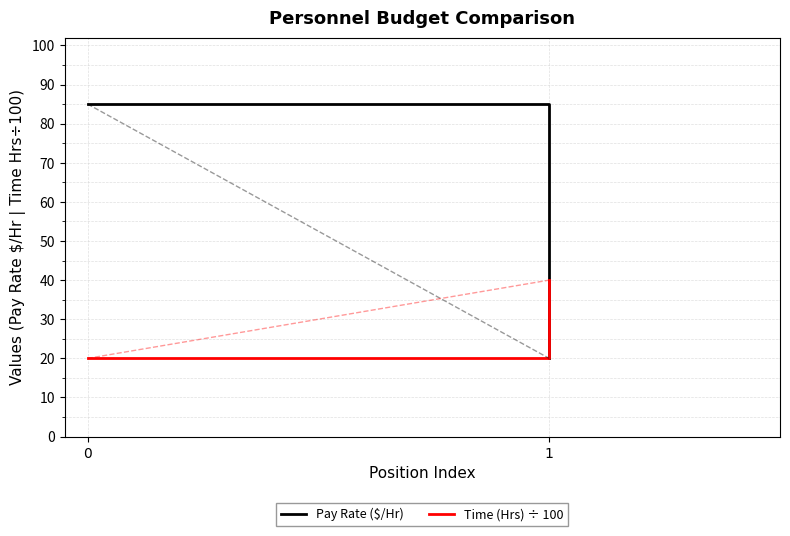

How many lines are shown in the chart?

2